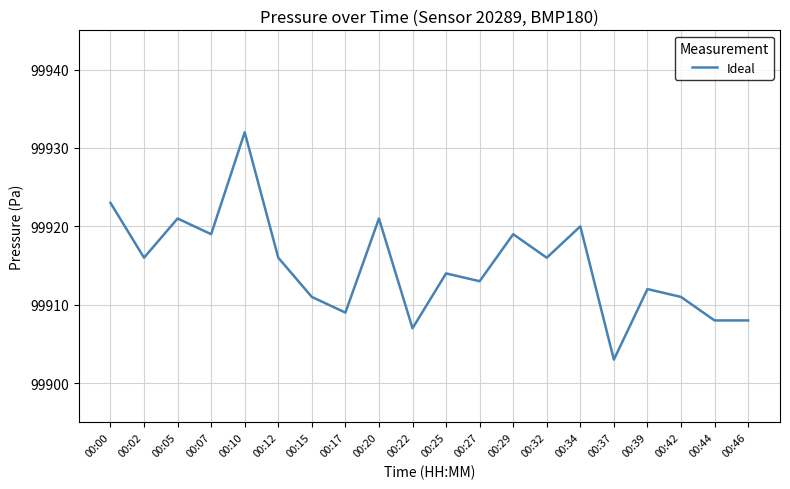

The value at 00:15 is 99911. True or false?

True